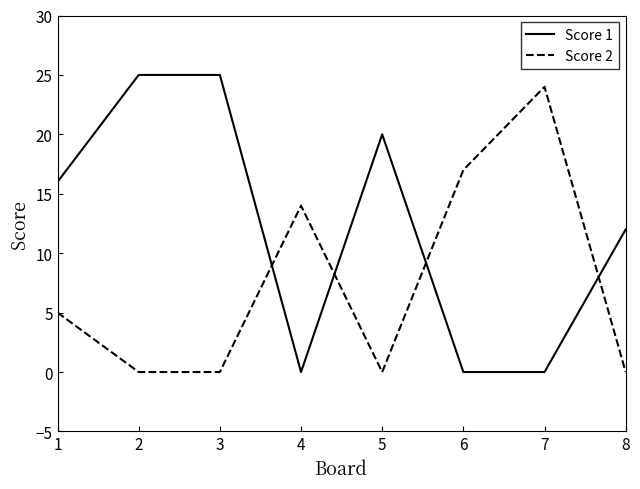

True or false: Score 1 and Score 2 intersect in this chart.

True